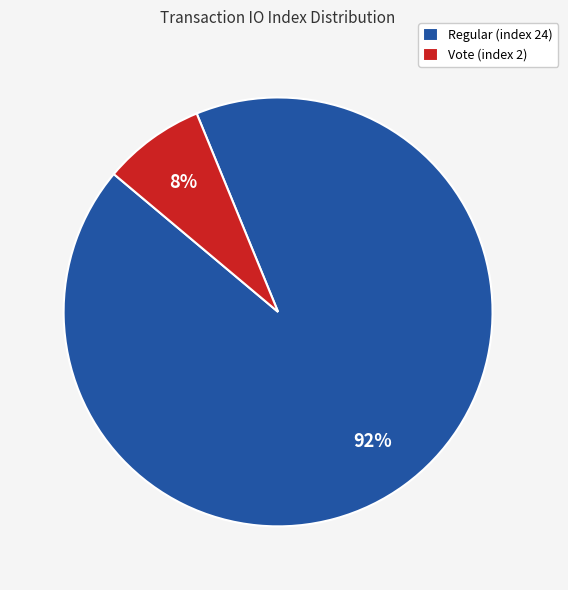

Do Vote (index 2) and Regular (index 24) together represent more than half of the pie?

Yes